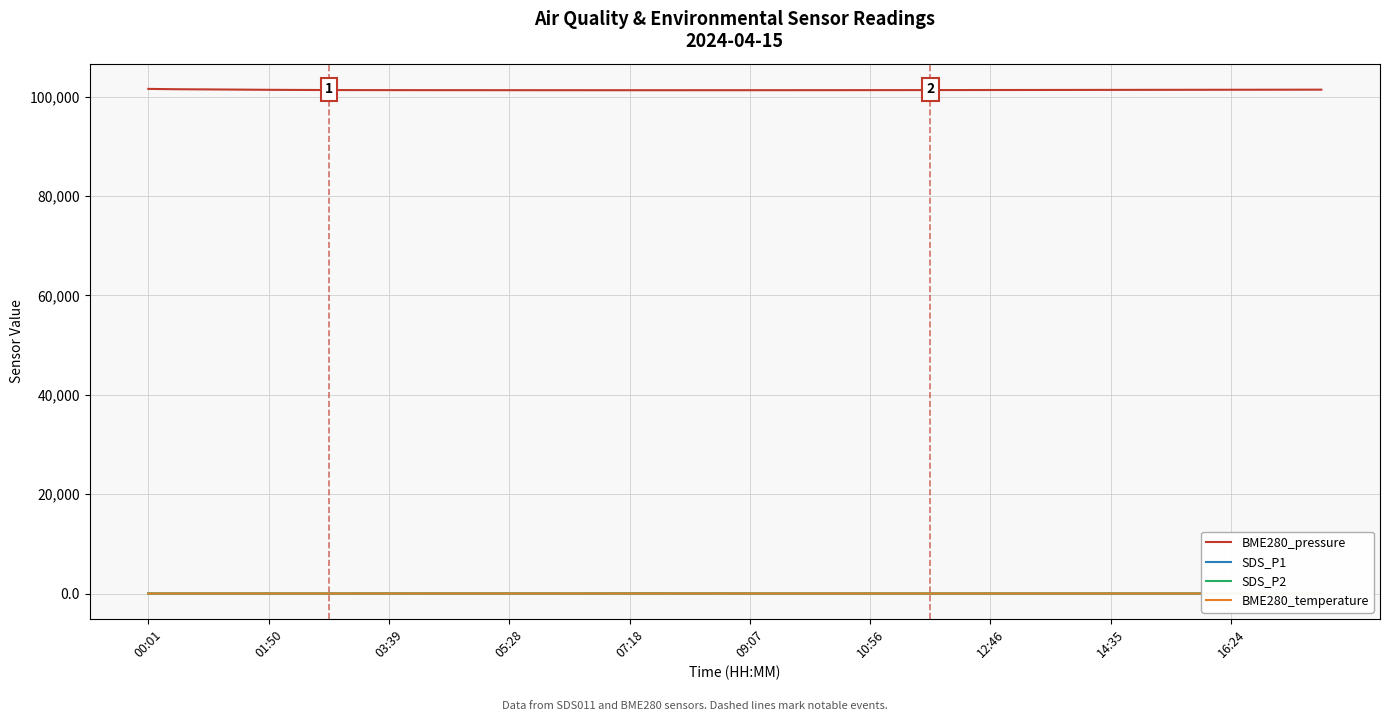

True or false: SDS_P1 and BME280_pressure intersect in this chart.

False